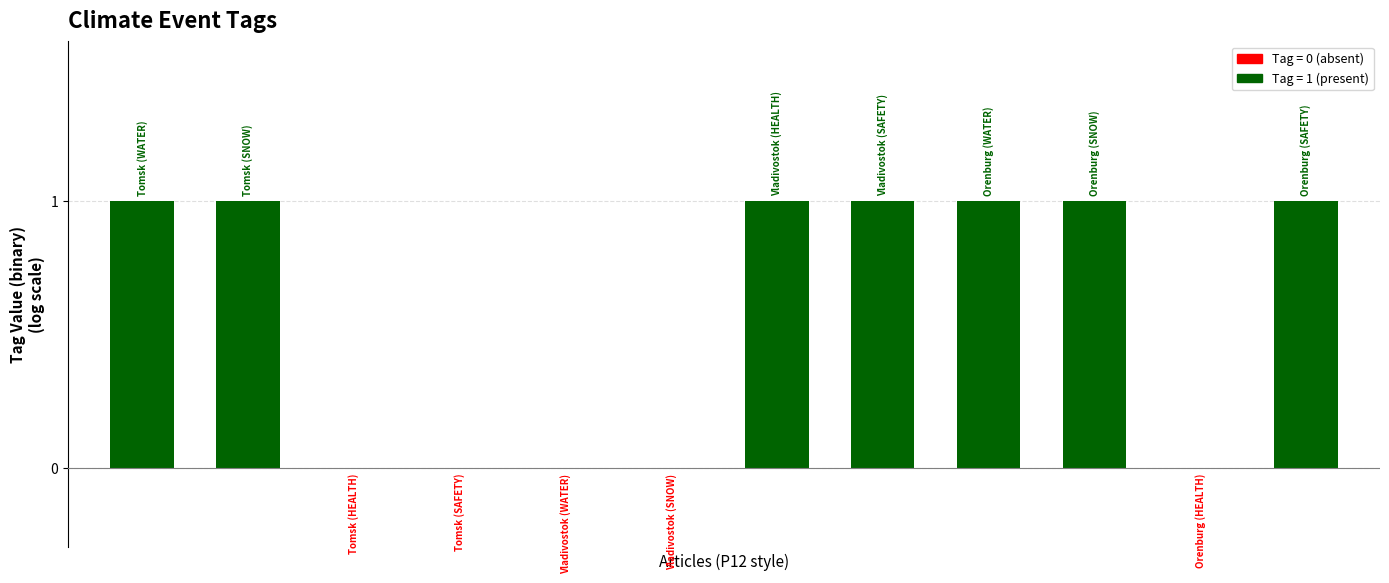

Rank the categories by value from lowest to highest.

Tomsk (HEALTH), Tomsk (SAFETY), Vladivostok (WATER), Vladivostok (SNOW), Orenburg (HEALTH), Tomsk (WATER), Tomsk (SNOW), Vladivostok (HEALTH), Vladivostok (SAFETY), Orenburg (WATER), Orenburg (SNOW), Orenburg (SAFETY)